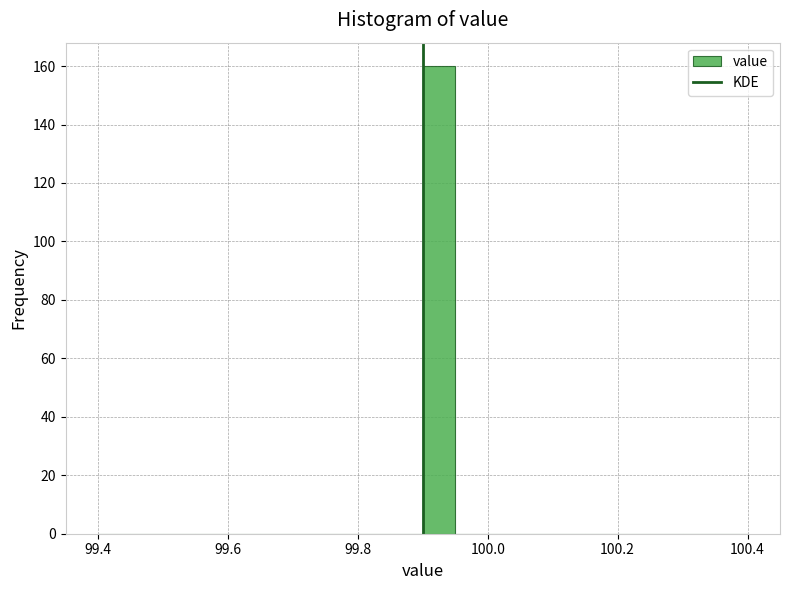

Read against the x-axis, roughly where is the centre of the tallest bar?

99.92